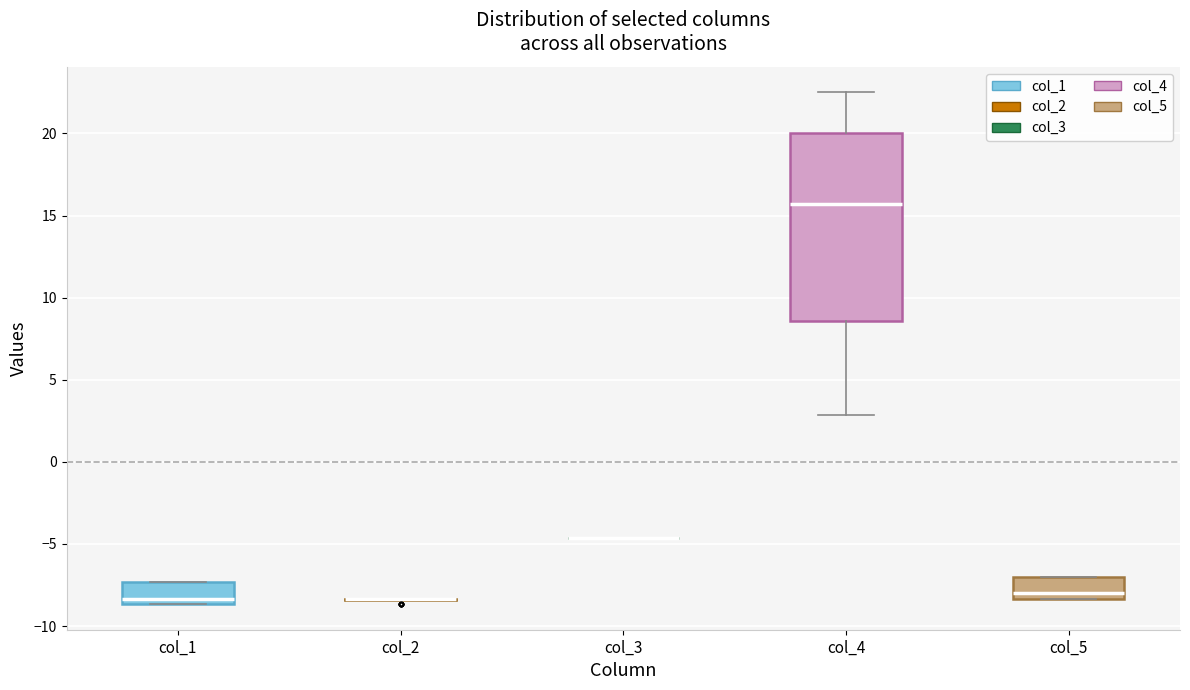

Reading left to right, transcribe this box plot: for each box, give where its median line is, the range the box spans, and where its two whiskers end, as read against the y-axis. The values are not printed on the chart, so give them approximately, as read against the axis.

col_1: median -8.5 (just above the box's lower edge), box -8.5 to -7.5, whiskers -8.5 to -7.5
col_2: box collapsed to a line at -8.5, whiskers -8.5 to -8.5
col_3: box collapsed to a line at -4.5, whiskers -4.5 to -4.5
col_4: median 15.5, box 8.5 to 20.0, whiskers 3.0 to 22.5
col_5: median -8.0, box -8.5 to -7.0, whiskers -8.5 to -7.0